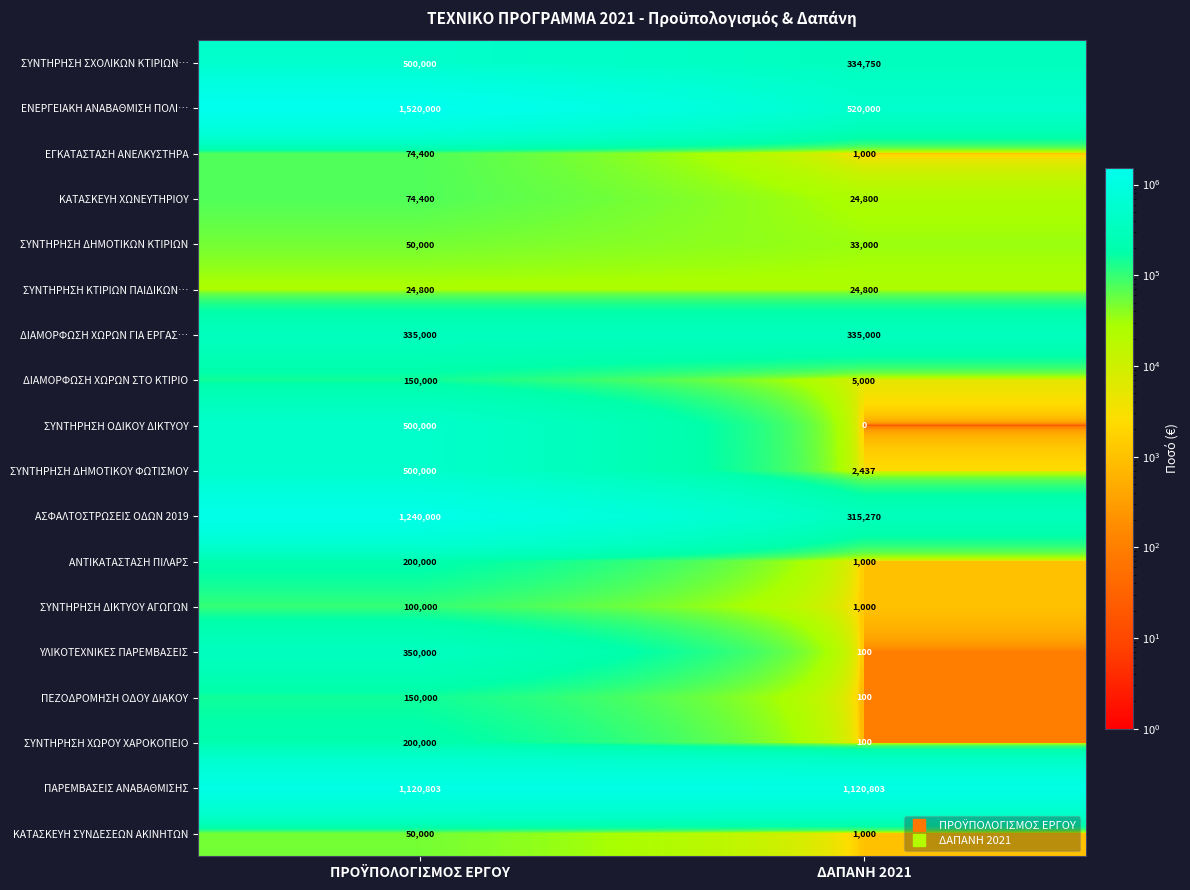

How many distinct data groups are displayed?

18